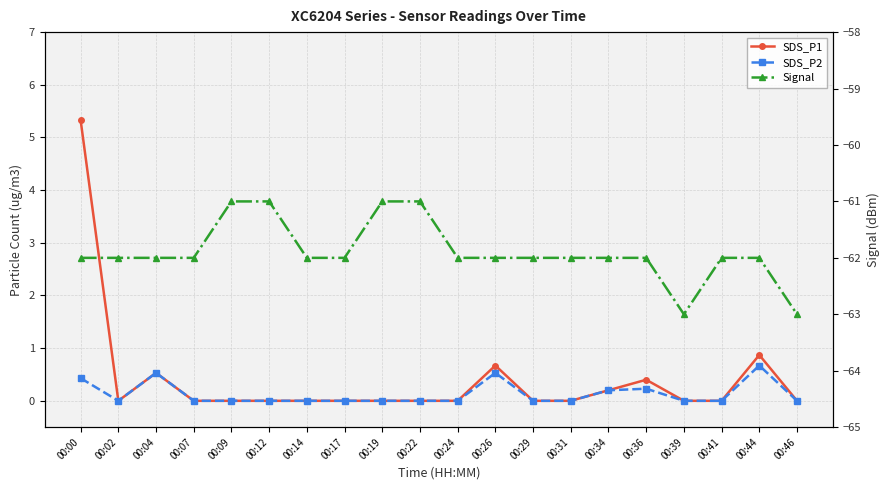

True or false: SDS_P1 and Signal cross at least once.

False